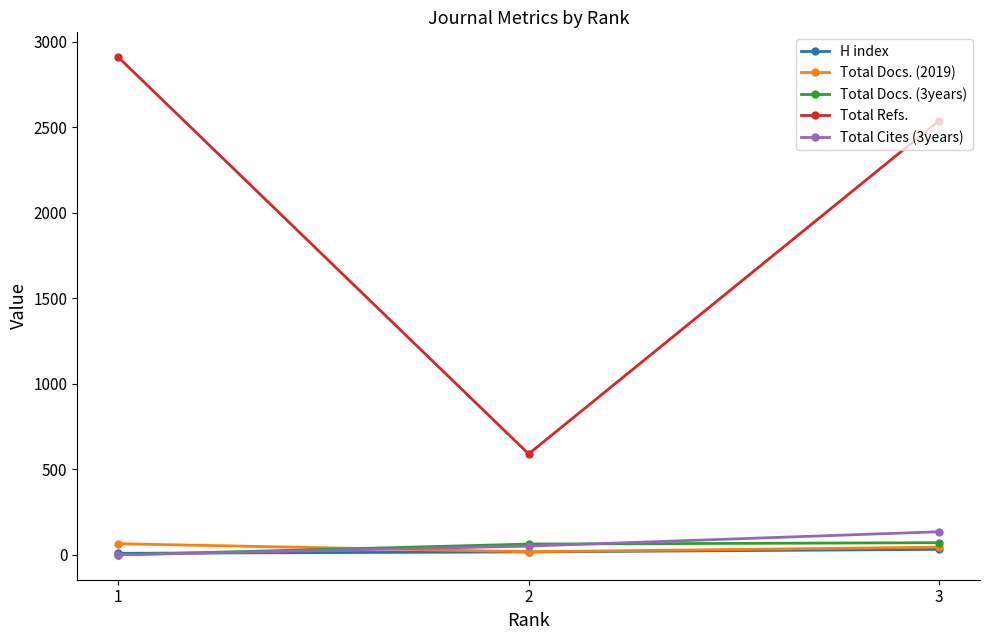

At which label is Total Refs. closest to 1749?

3